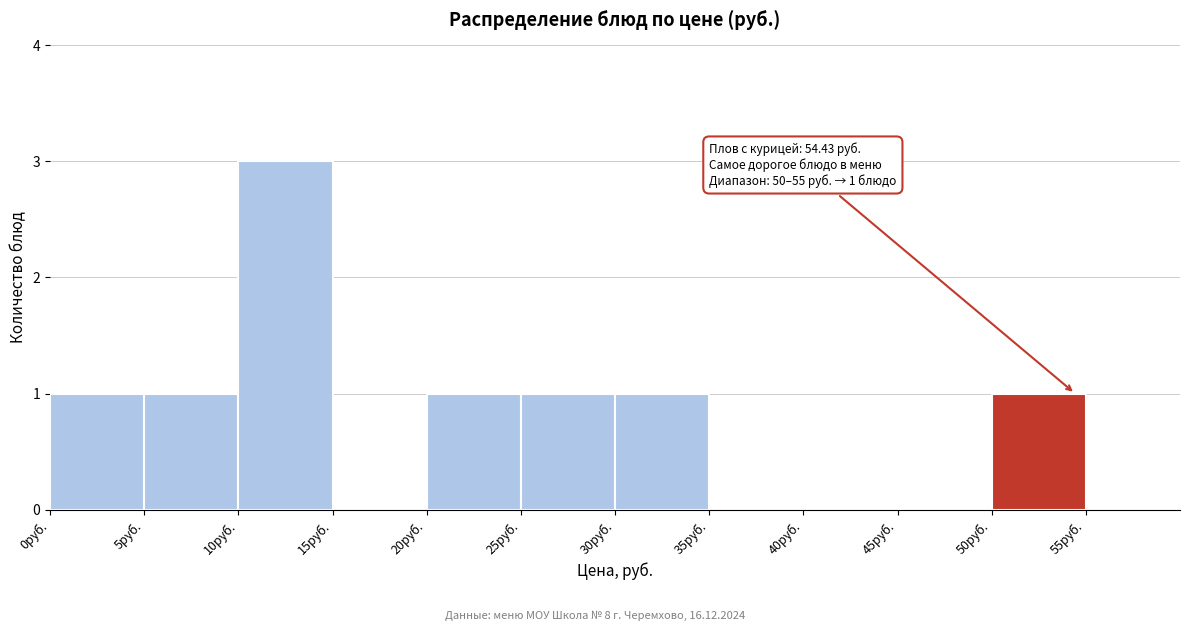

Over which range of the x-axis is the bar tallest?

10 to 15